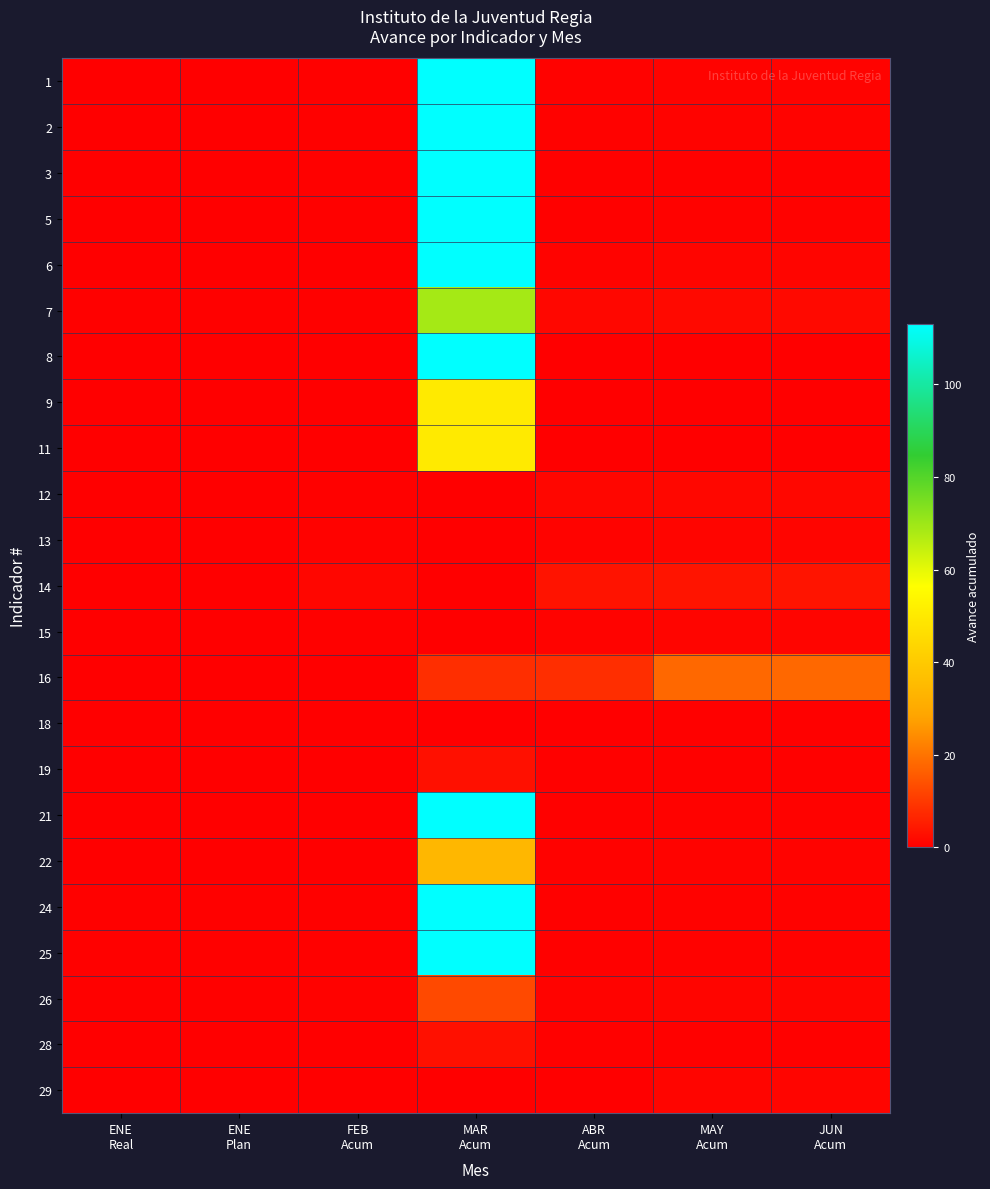

How many data points does each series have?

7